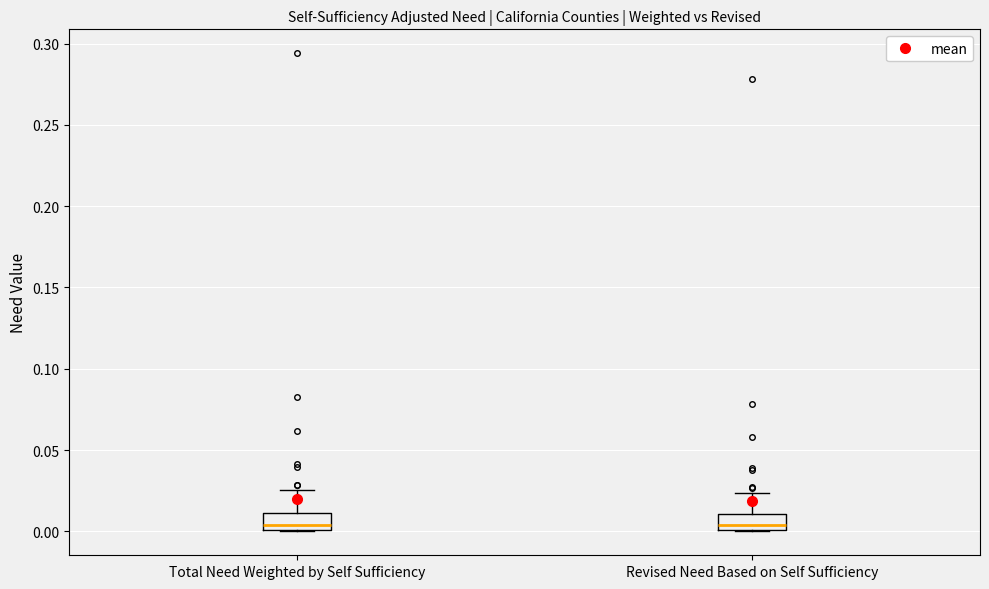

Reading left to right, transcribe this box plot: for each box, give where its median line is, the range the box spans, and where its two whiskers end, as read against the y-axis. The values are not printed on the chart, so give them approximately, as read against the axis.

Total Need Weighted by Self Sufficiency: median 0.005, box 0.000 to 0.010, whiskers 0.000 to 0.025
Revised Need Based on Self Sufficiency: median 0.005, box 0.000 to 0.010, whiskers 0.000 to 0.025